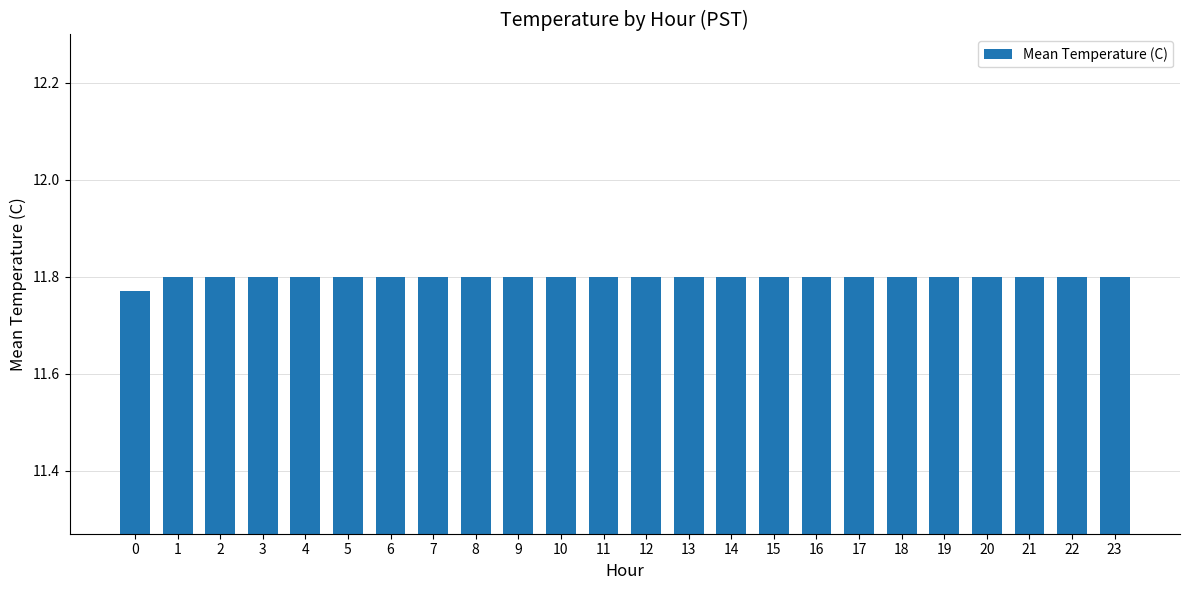

The value at 21 is 11.8. True or false?

True